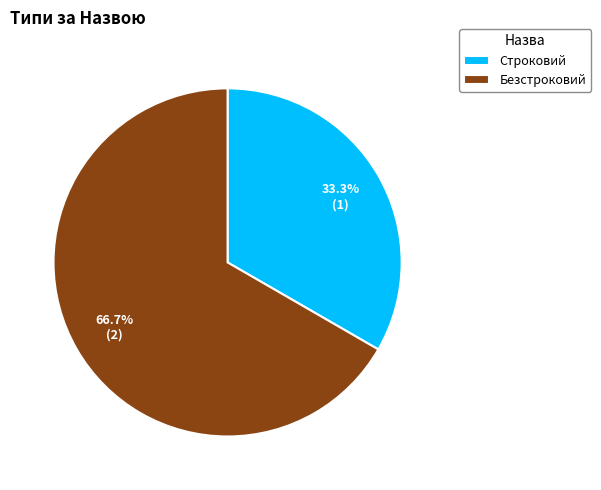

How many segments does this pie chart have?

2